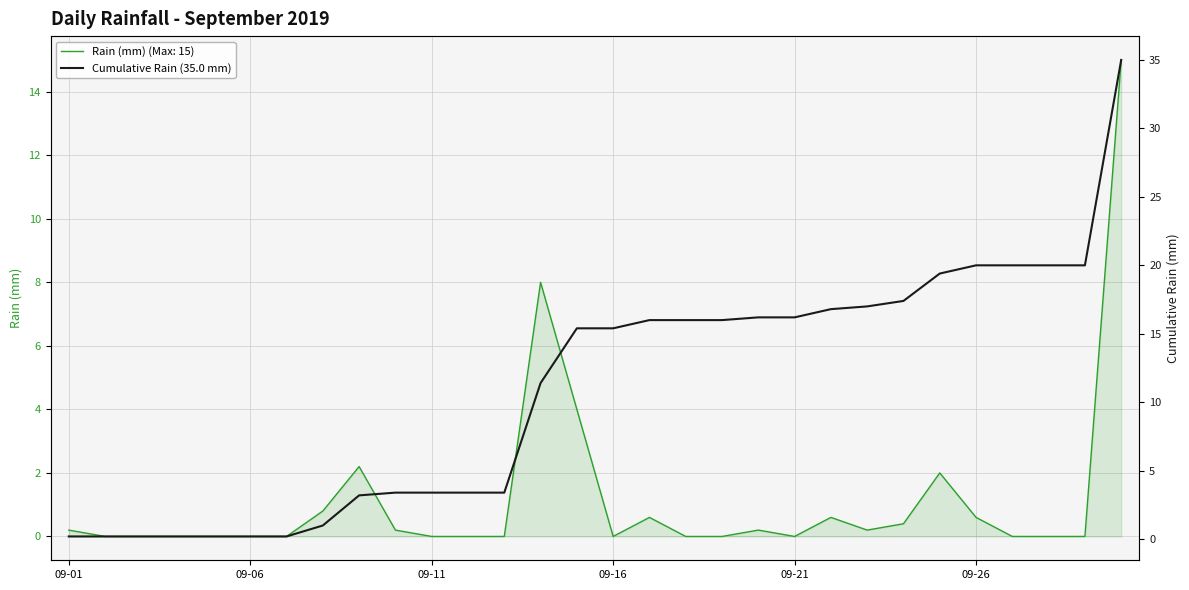

True or false: Rain (mm) (Max: 15) has a value of 6.6 at 09-21.

False